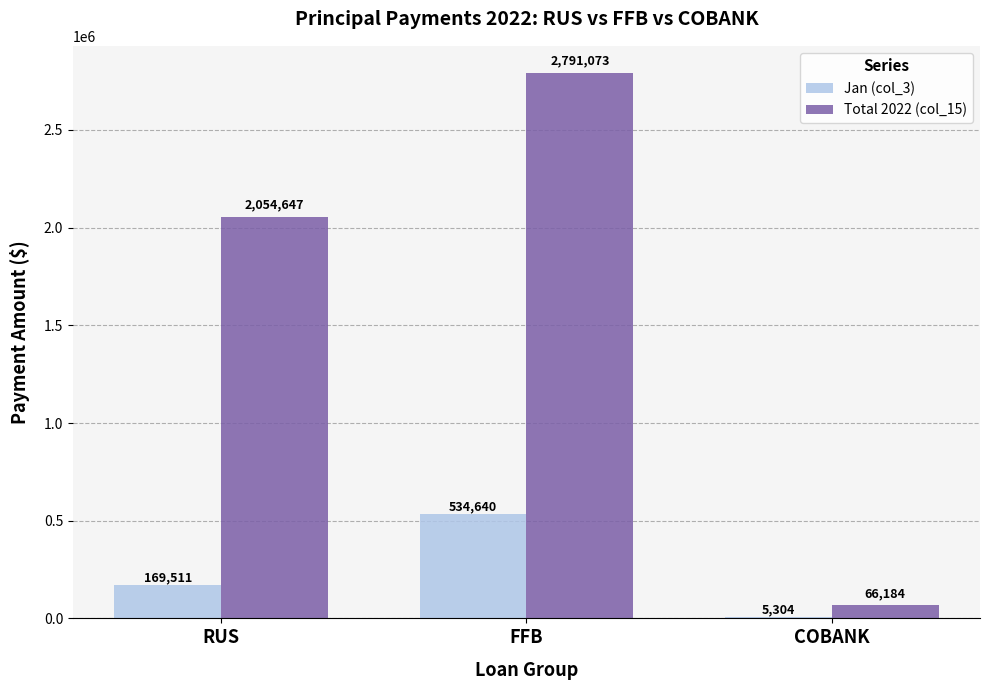

What is the highest value of the Jan (col_3) series?

534640.0